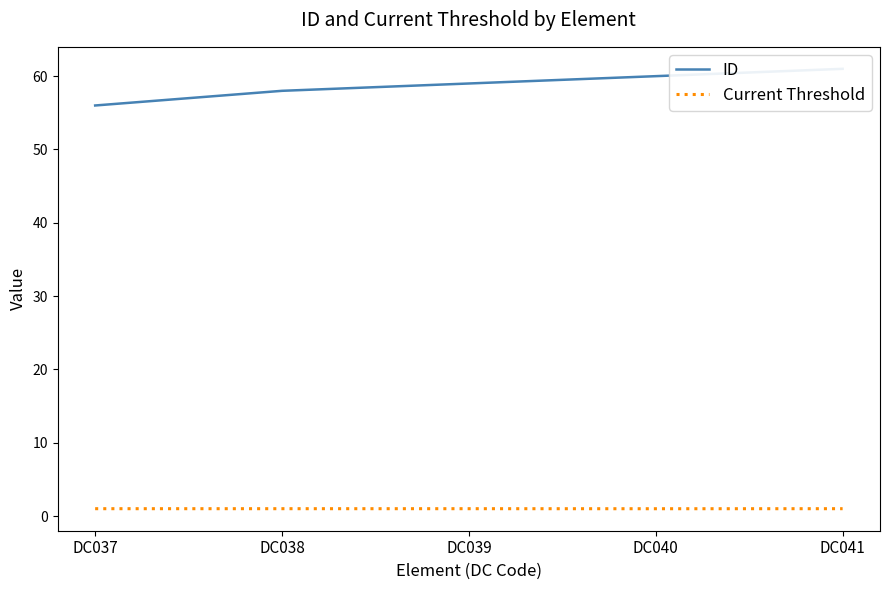

What is the difference between the maximum and second lowest values in the ID series?

3.0